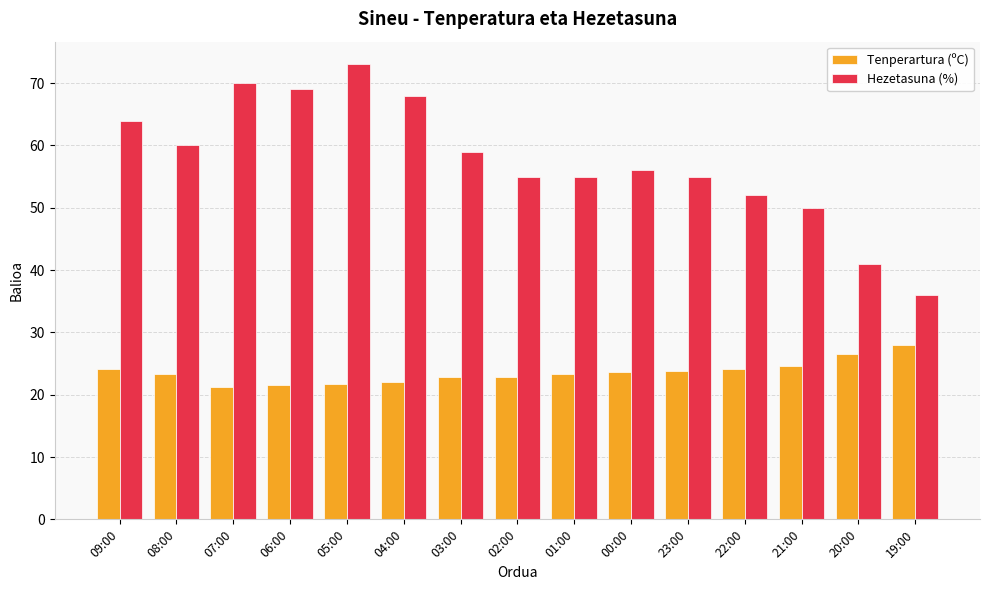

Between 04:00 and 23:00, which series saw the biggest shift?

Hezetasuna (%)